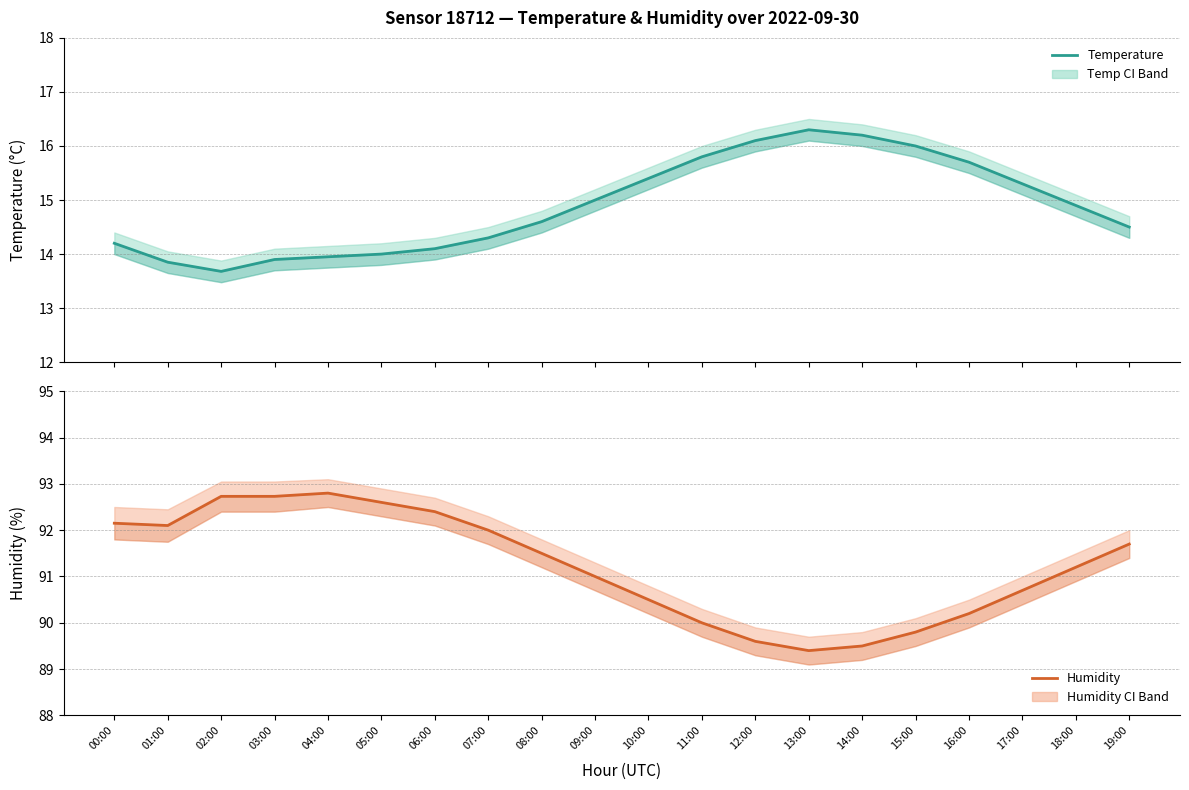

Reading right to left, extract all data points from this chart.

Temperature: 19:00=14.5	18:00=14.9	17:00=15.3	16:00=15.7	15:00=16.0	14:00=16.2	13:00=16.3	12:00=16.1	11:00=15.8	10:00=15.4	09:00=15.0	08:00=14.6	07:00=14.3	06:00=14.1	05:00=14.0	04:00=13.9	03:00=13.9	02:00=13.7	01:00=13.8	00:00=14.2
Humidity: 19:00=91.7	18:00=91.2	17:00=90.7	16:00=90.2	15:00=89.8	14:00=89.5	13:00=89.4	12:00=89.6	11:00=90.0	10:00=90.5	09:00=91.0	08:00=91.5	07:00=92.0	06:00=92.4	05:00=92.6	04:00=92.8	03:00=92.7	02:00=92.7	01:00=92.1	00:00=92.2